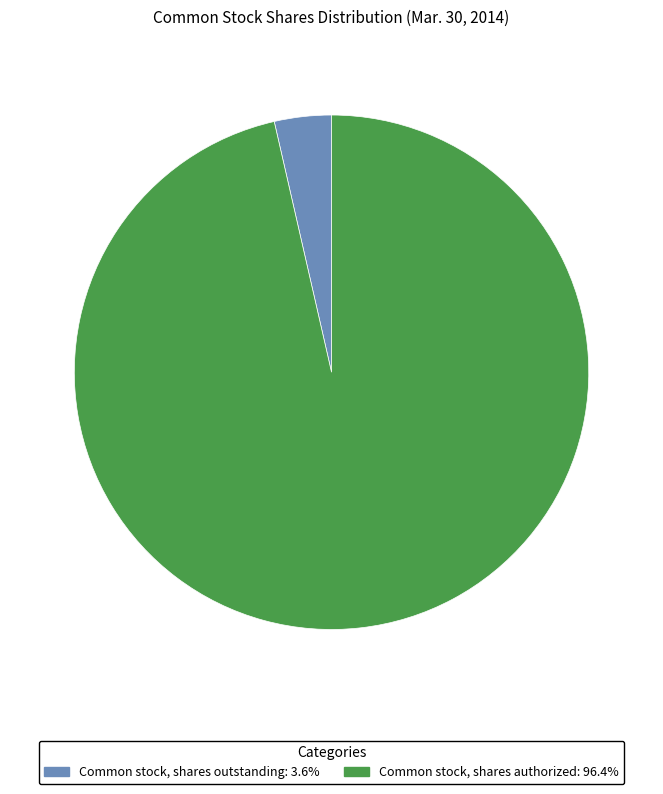

How many slices are in this pie chart?

2